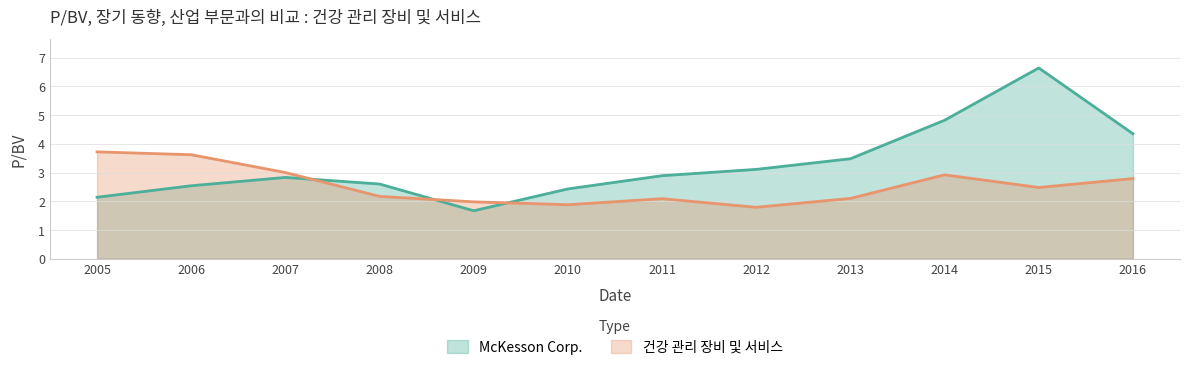

How many times do McKesson Corp. and 건강 관리 장비 및 서비스 cross each other?

3